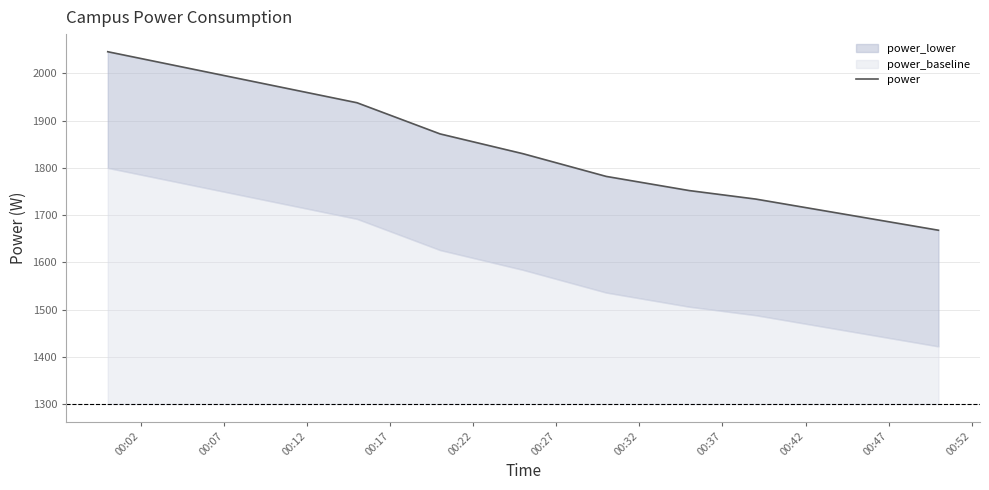

What is the maximum value shown in the chart?

2046